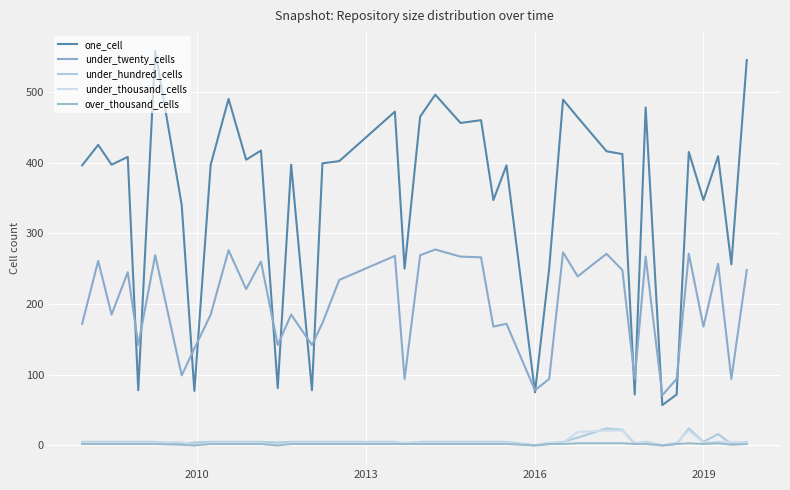

Reading left to right, transcribe all the data shown in this chart.

one_cell: 396	425	397	408	78	558	340	77	397	490	404	417	81	397	78	399	402	472	250	465	496	456	460	347	396	75	250	489	464	416	412	72	478	57	72	415	347	409	256	545
under_twenty_cells: 172	261	185	245	142	269	99	137	185	276	221	260	142	185	142	173	234	268	94	269	277	267	266	168	172	78	94	273	239	271	248	94	267	71	94	271	168	257	94	248
under_hundred_cells: 5	5	5	5	5	5	2	4	5	5	5	5	4	5	5	5	5	5	2	5	5	5	5	5	5	0	2	5	11	24	22	2	5	0	2	24	5	16	2	5
under_thousand_cells: 4	4	4	4	4	4	5	0	4	4	4	4	0	4	4	4	4	4	4	4	4	4	4	4	4	0	4	4	19	21	21	4	4	0	4	21	4	5	5	4
over_thousand_cells: 2	2	2	2	2	2	1	0	2	2	2	2	0	2	2	2	2	2	2	2	2	2	2	2	2	0	2	2	3	3	3	2	2	0	2	3	2	3	1	2